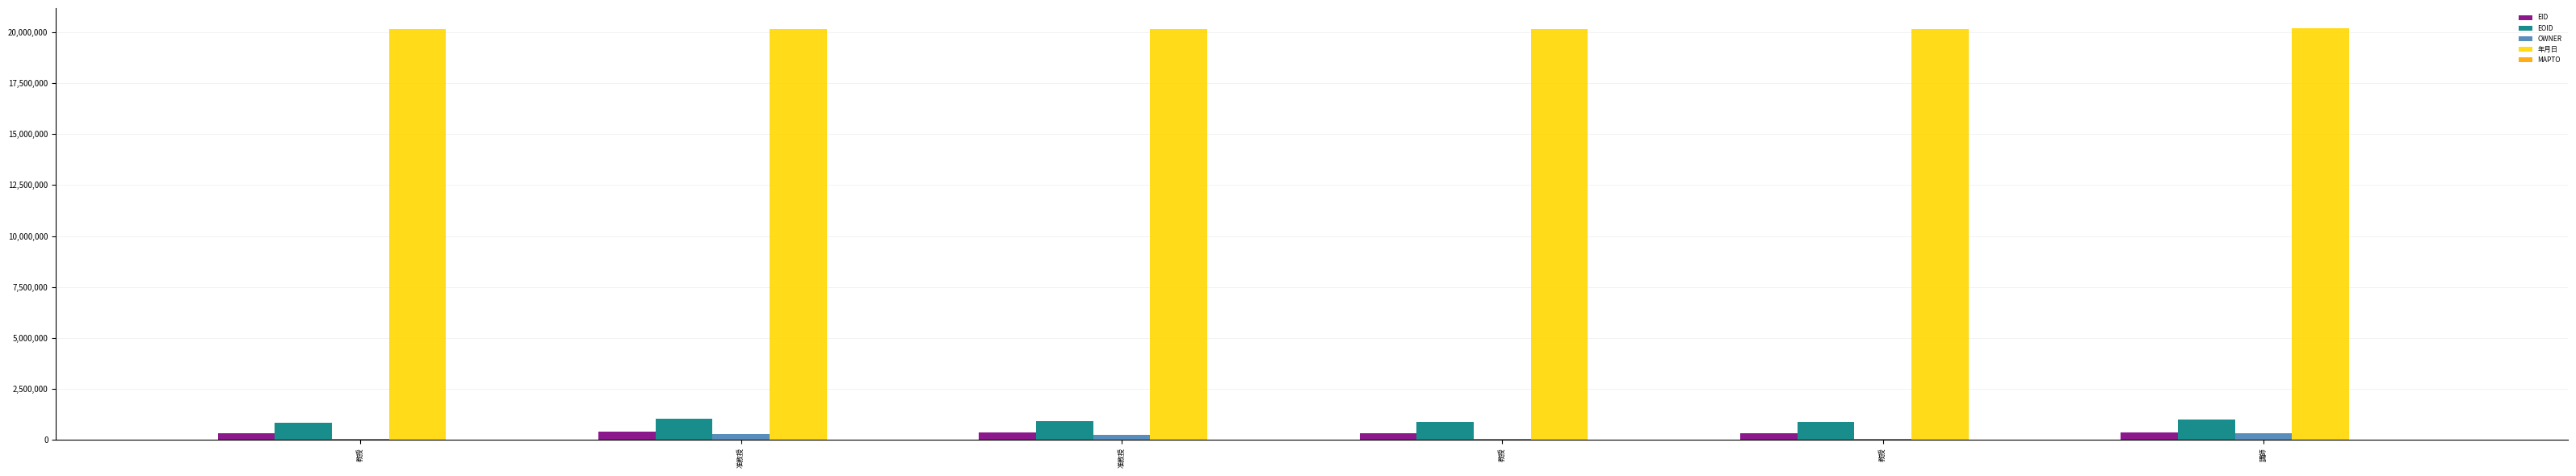

True or false: 年月日 has a value of 29982271 at 講師.

False